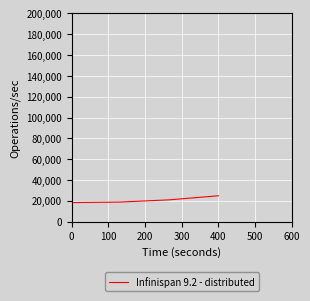

What is the average value?

20731